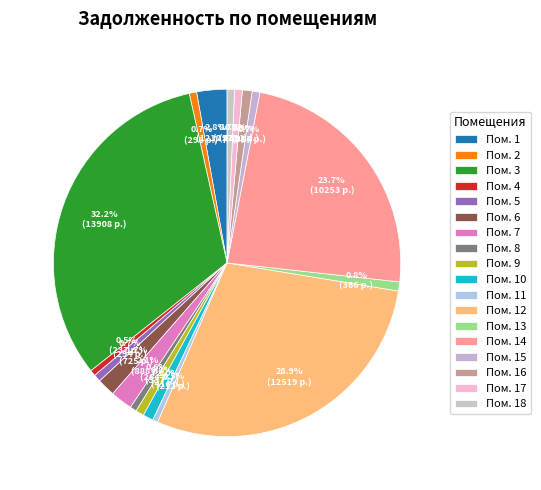

How many segments does this pie chart have?

18